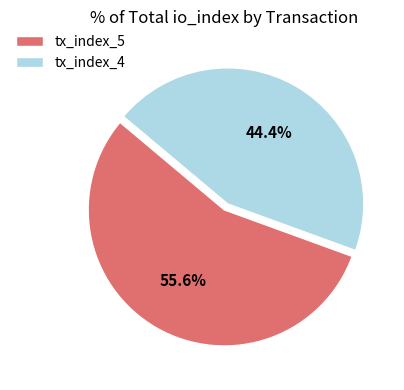

How many segments does this pie chart have?

2